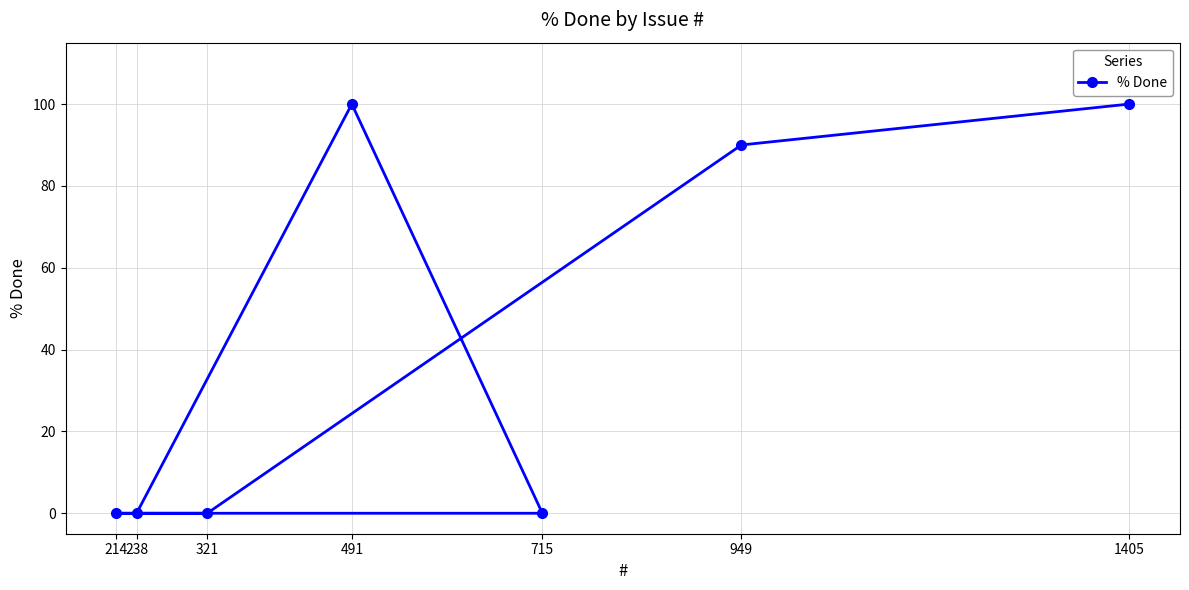

Reading left to right, transcribe all the data shown in this chart.

214=0	238=0	321=0	491=100	715=0	949=90	1405=100